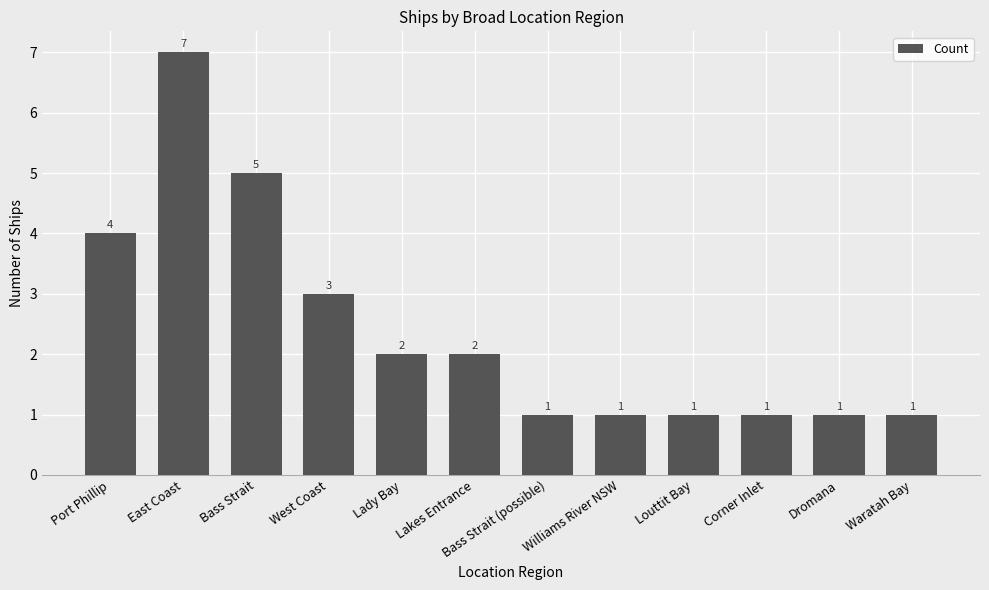

How many bars are there in total?

12